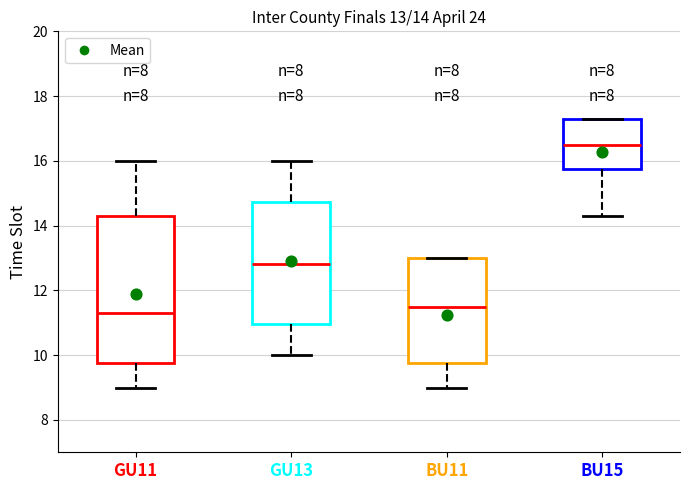

Which box has the highest median line?

BU15